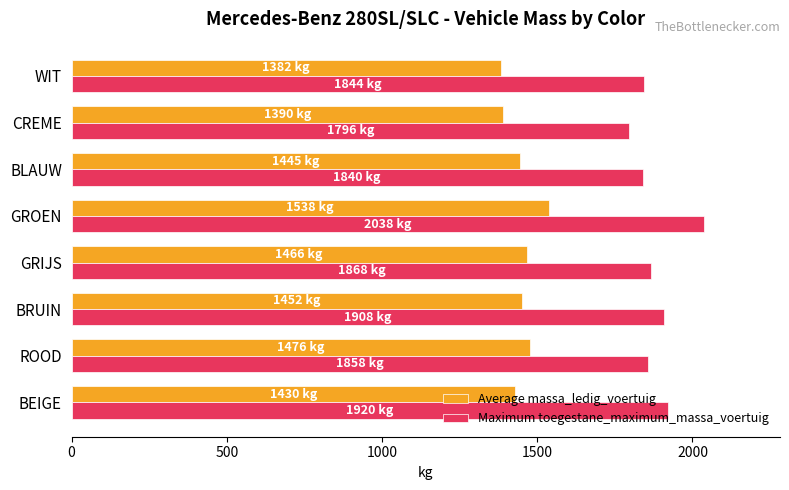

What is the difference between the highest and lowest values at CREME?

406.0